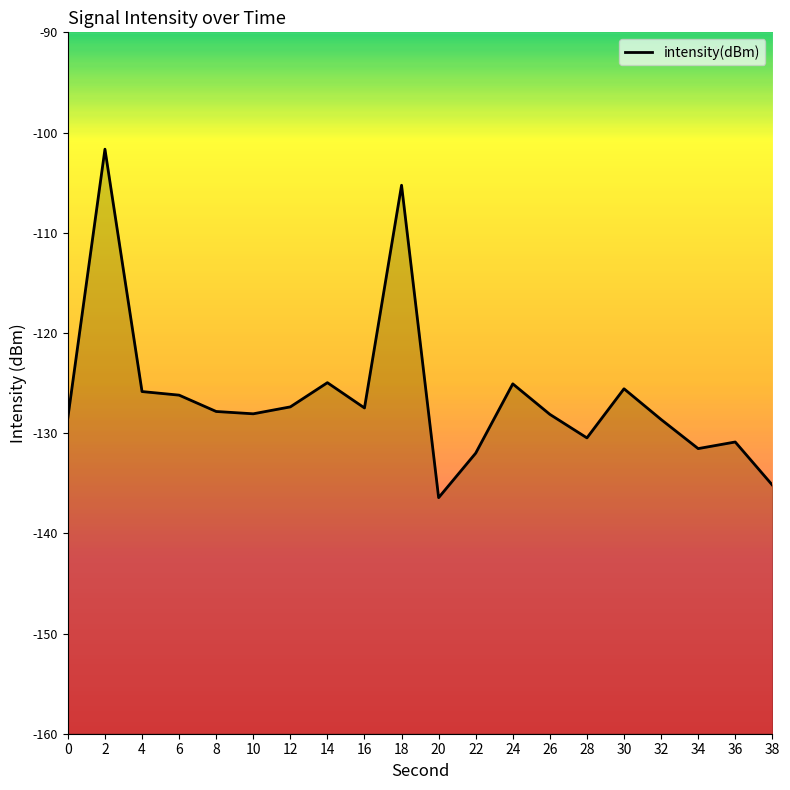

Is it true that the value at 16 is -39.8?

False